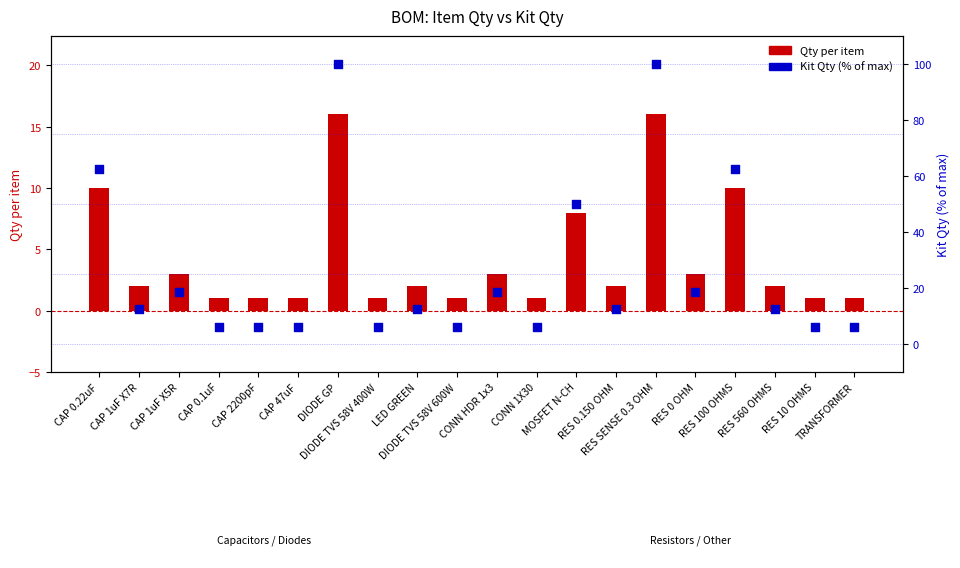

What is the total value across all series at CONN HDR 1x3?

21.8